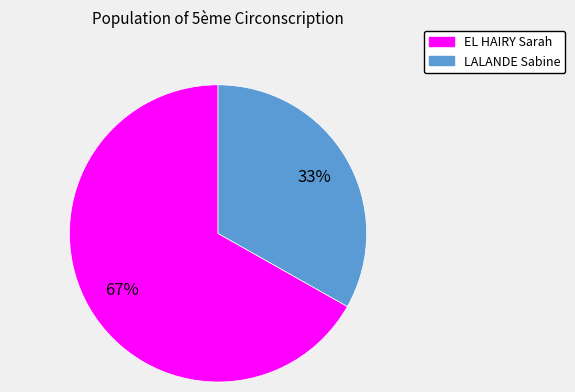

To the nearest percent, what is the average slice percentage?

50%